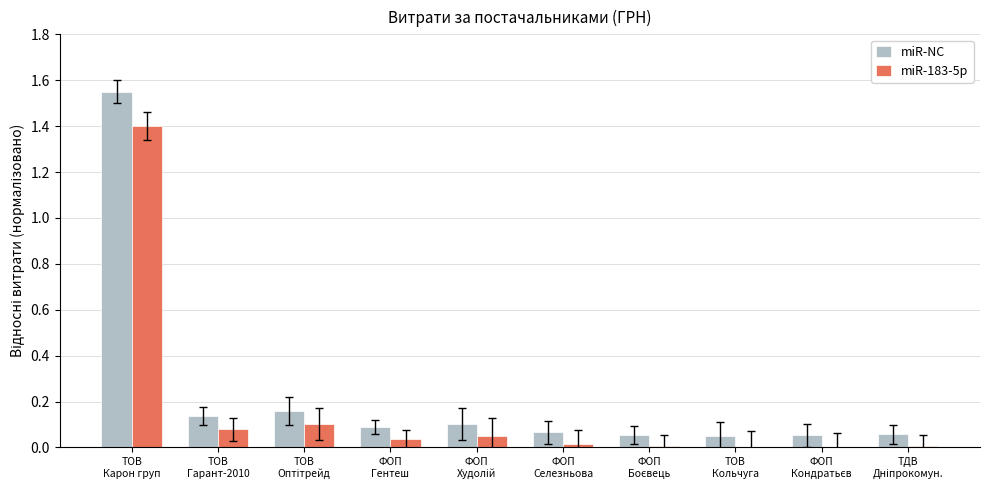

What is the sum of all miR-183-5p values?

1.7